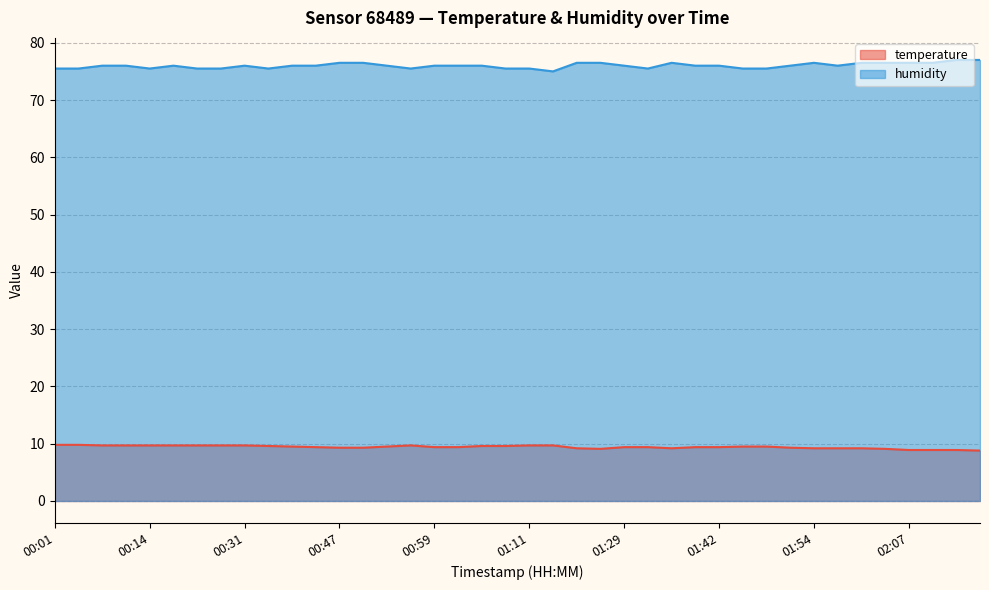

Which category has the highest value across all series?

02:12